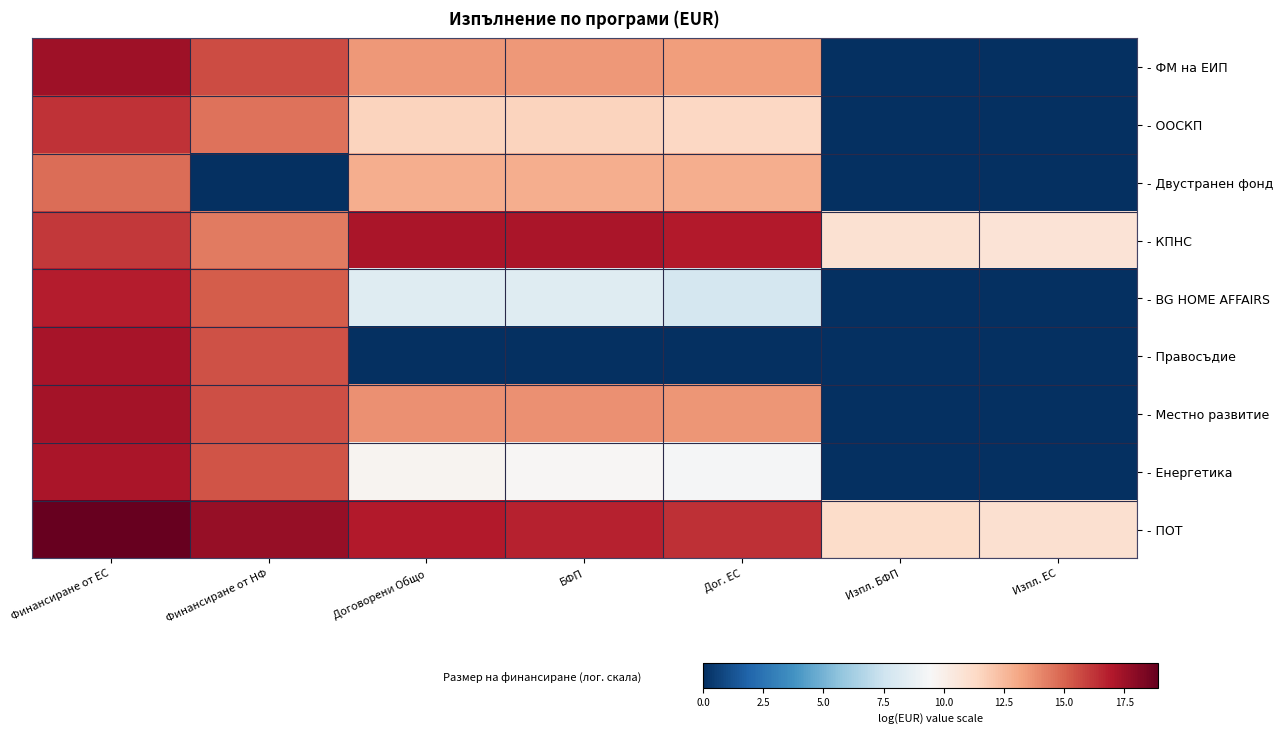

Reading left to right, extract all data points from this chart.

- ФМ на ЕИП: Финансиране от ЕС=17.4	Финансиране от НФ=15.7	Договорени Общо=13.6	БФП=13.6	Дог. ЕС=13.4	Изпл. БФП=0.0	Изпл. ЕС=0.0
- ООСКП: Финансиране от ЕС=16.3	Финансиране от НФ=14.6	Договорени Общо=11.6	БФП=11.6	Дог. ЕС=11.4	Изпл. БФП=0.0	Изпл. ЕС=0.0
- Двустранен фонд: Финансиране от ЕС=14.8	Финансиране от НФ=0.0	Договорени Общо=12.9	БФП=12.9	Дог. ЕС=12.9	Изпл. БФП=0.0	Изпл. ЕС=0.0
- КПНС: Финансиране от ЕС=16.1	Финансиране от НФ=14.4	Договорени Общо=17.2	БФП=17.2	Дог. ЕС=16.9	Изпл. БФП=10.9	Изпл. ЕС=10.7
- BG HOME AFFAIRS: Финансиране от ЕС=16.9	Финансиране от НФ=15.1	Договорени Общо=8.3	БФП=8.3	Дог. ЕС=7.8	Изпл. БФП=0.0	Изпл. ЕС=0.0
- Правосъдие: Финансиране от ЕС=17.2	Финансиране от НФ=15.5	Договорени Общо=0.0	БФП=0.0	Дог. ЕС=0.0	Изпл. БФП=0.0	Изпл. ЕС=0.0
- Местно развитие: Финансиране от ЕС=17.3	Финансиране от НФ=15.6	Договорени Общо=13.8	БФП=13.8	Дог. ЕС=13.6	Изпл. БФП=0.0	Изпл. ЕС=0.0
- Енергетика: Финансиране от ЕС=17.1	Финансиране от НФ=15.4	Договорени Общо=9.7	БФП=9.6	Дог. ЕС=9.4	Изпл. БФП=0.0	Изпл. ЕС=0.0
- ПОТ: Финансиране от ЕС=18.9	Финансиране от НФ=17.7	Договорени Общо=16.9	БФП=16.7	Дог. ЕС=16.4	Изпл. БФП=11.2	Изпл. ЕС=10.9